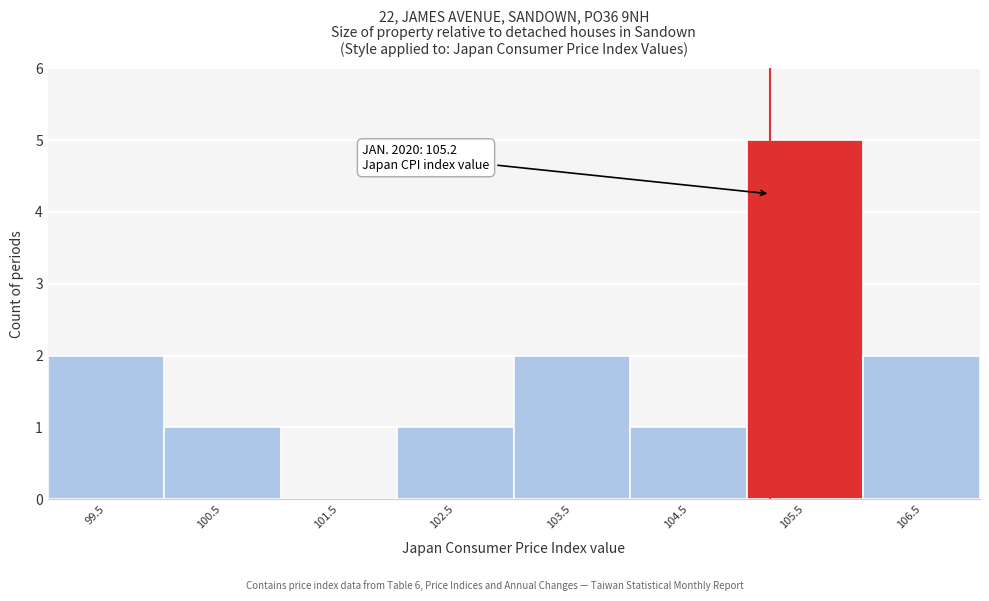

Which range on the x-axis has the tallest bar?

105 to 106